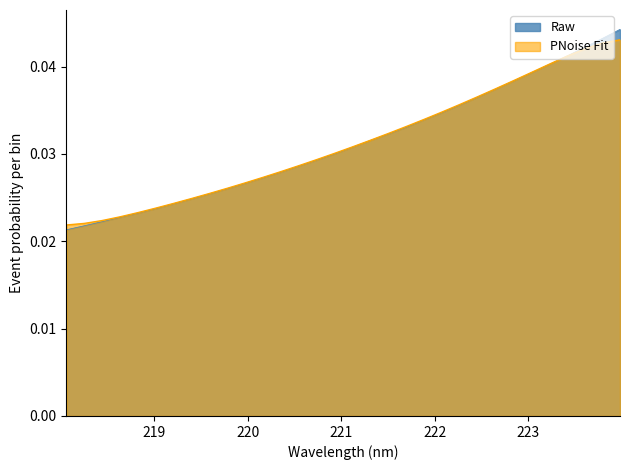

True or false: PNoise Fit has more than 2 interior local peaks.

False